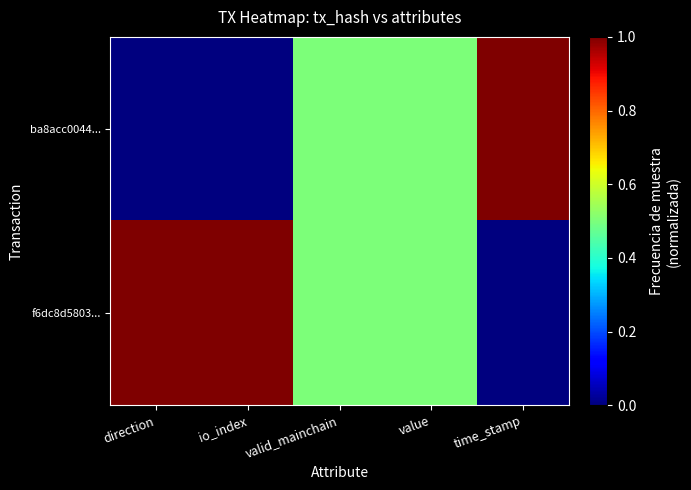

Reading left to right, extract all data points from this chart.

ba8acc0044...: direction=0.0	io_index=0.0	valid_mainchain=0.5	value=0.5	time_stamp=1.0
f6dc8d5803...: direction=1.0	io_index=1.0	valid_mainchain=0.5	value=0.5	time_stamp=0.0